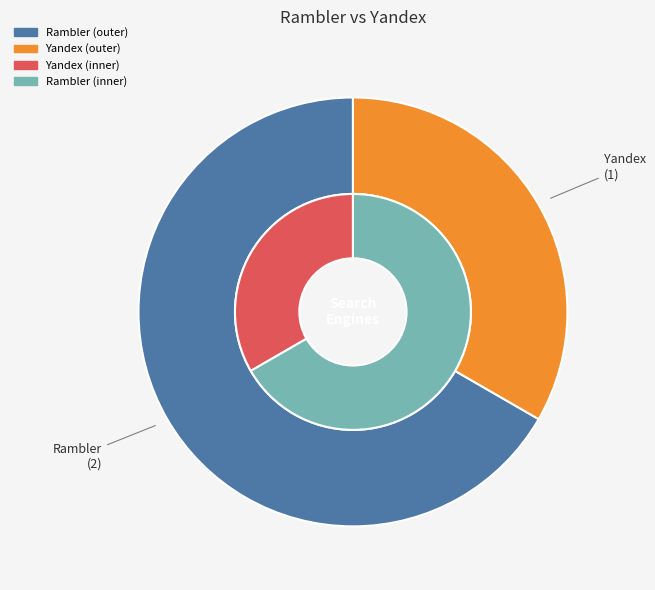

At 2013-02-23, list the series in order from largest to smallest.

Rambler, Yandex